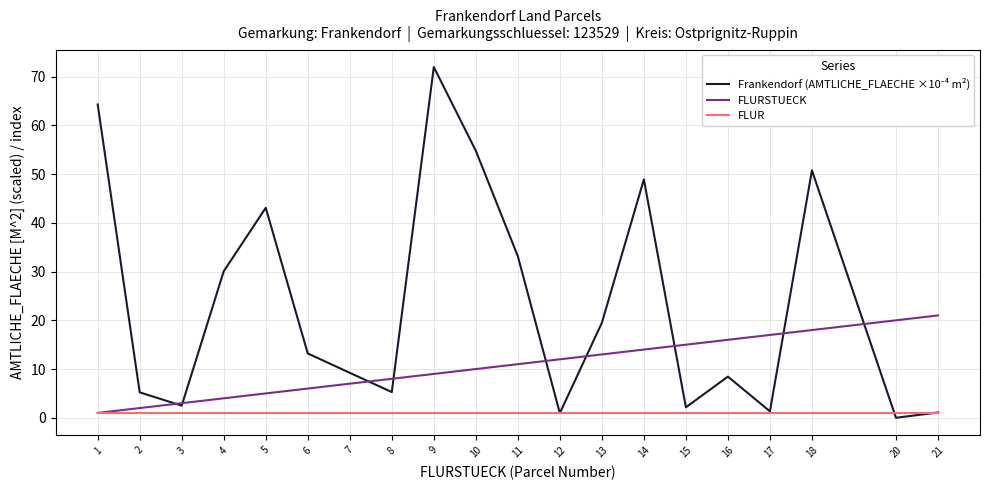

Which label corresponds to the largest value in the chart?

9